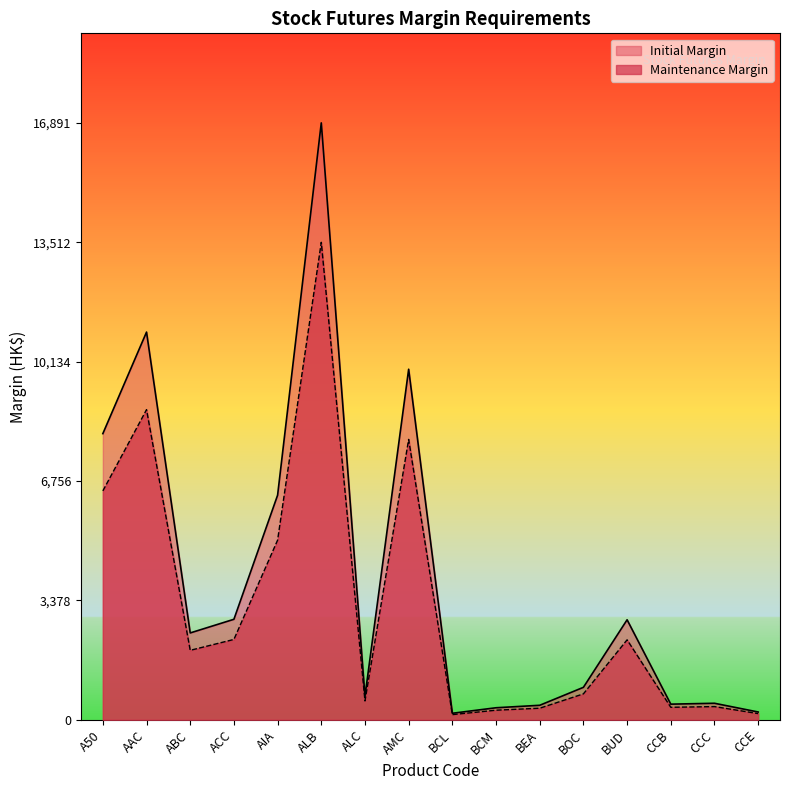

Which series has the largest total across all categories?

Initial Margin